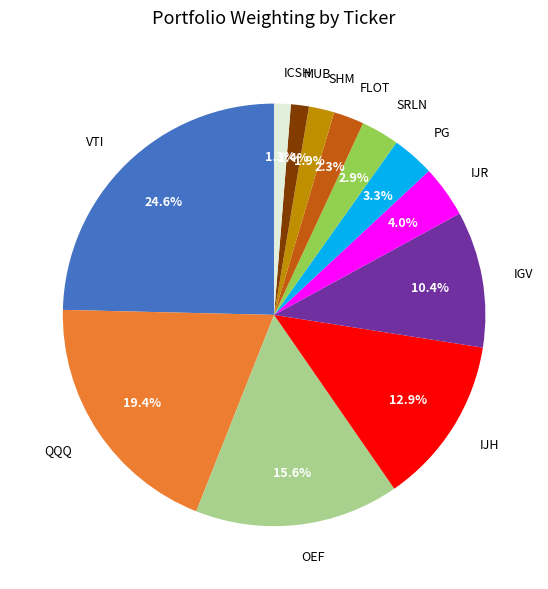

Between IJH and OEF, which is larger?

OEF